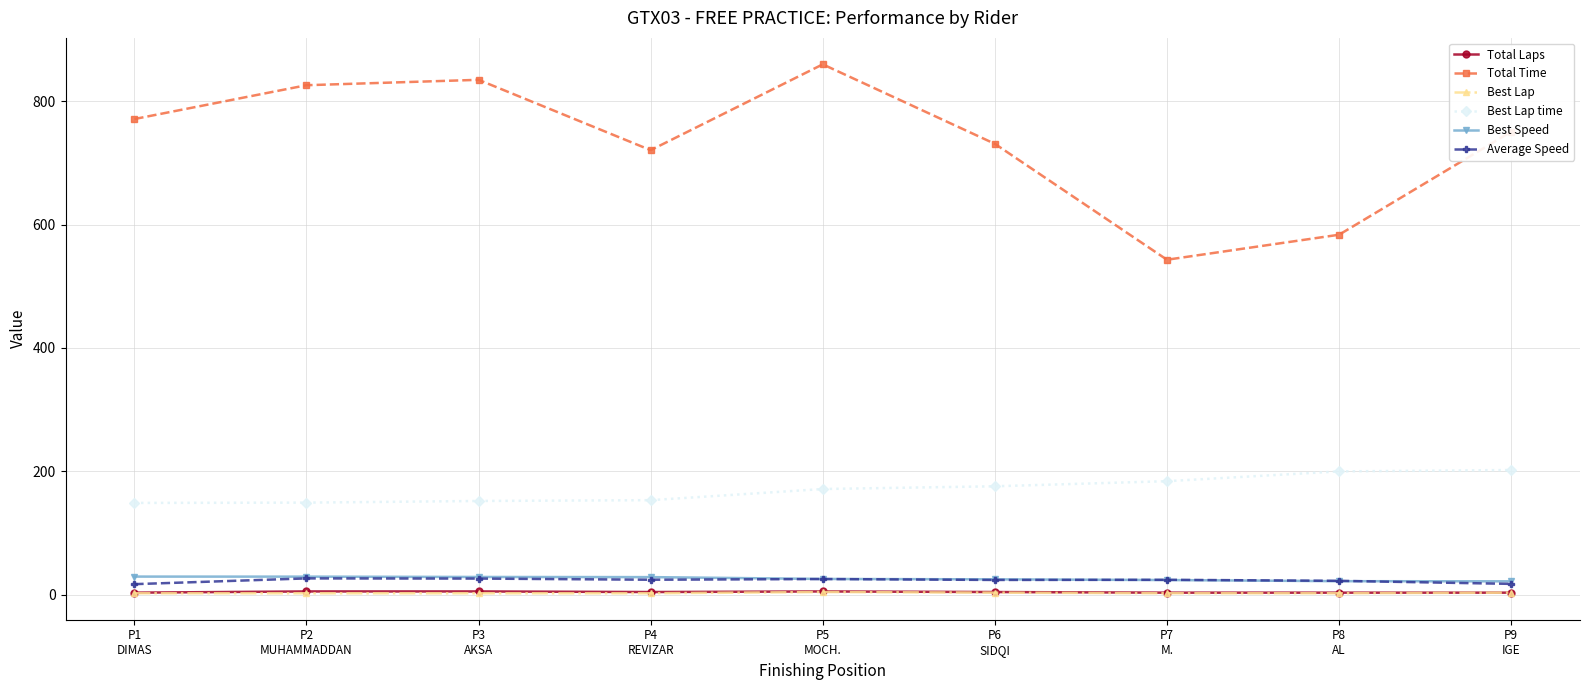

True or false: Average Speed and Total Time intersect in this chart.

False